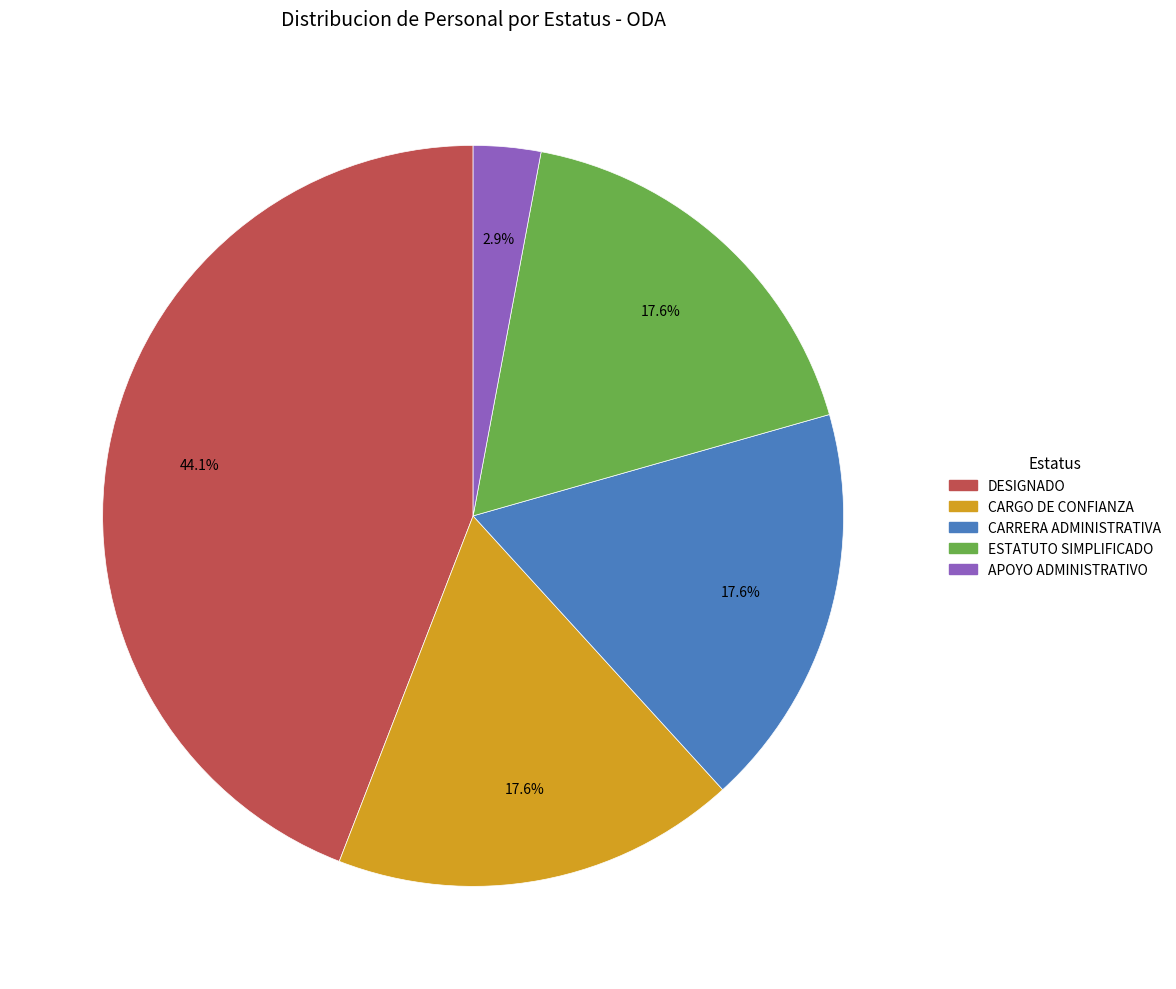

Does any single category account for the majority?

No